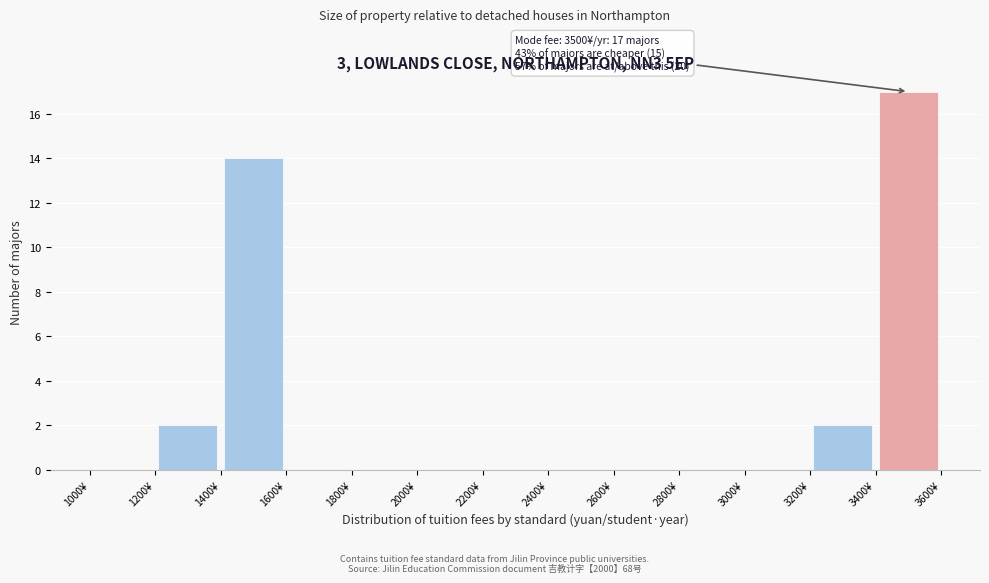

Which range on the x-axis has the tallest bar?

3400 to 3600